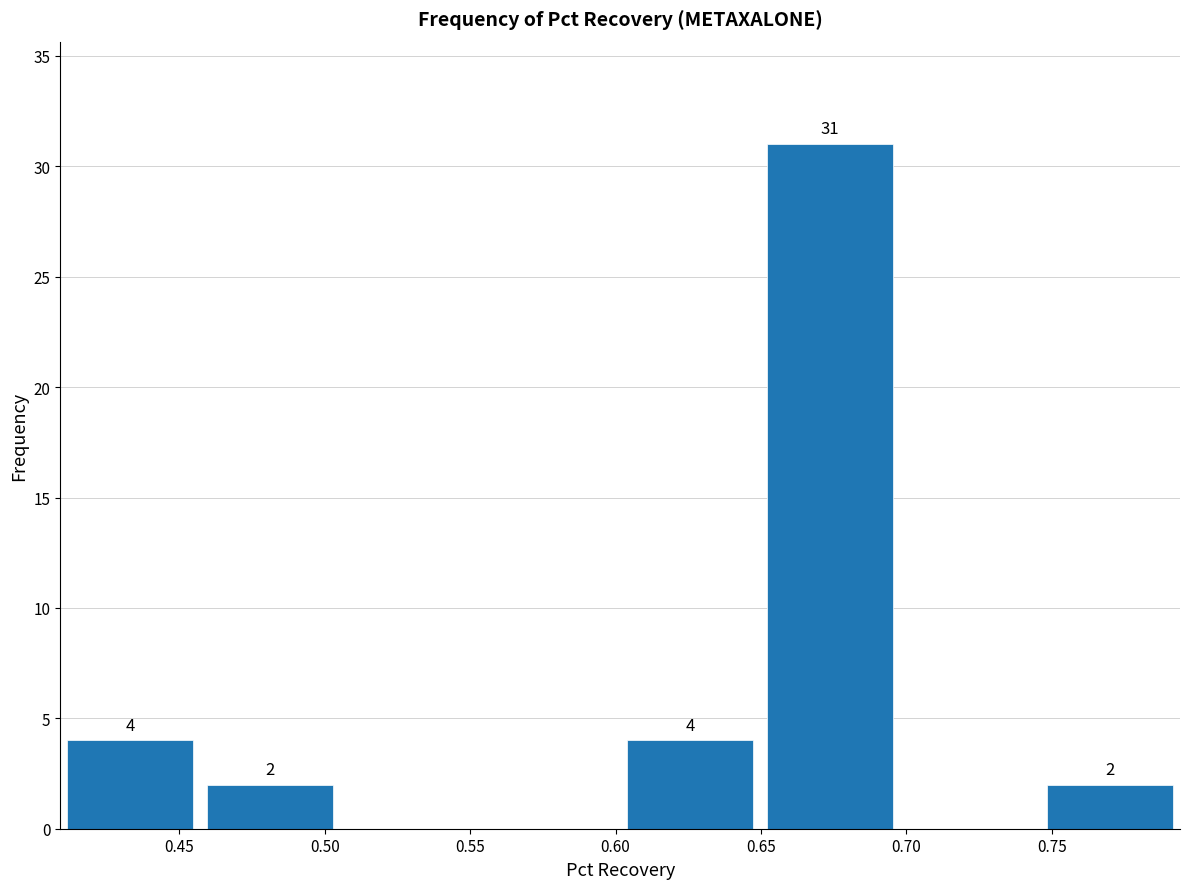

Over which range of the x-axis is the bar tallest?

0.650 to 0.700